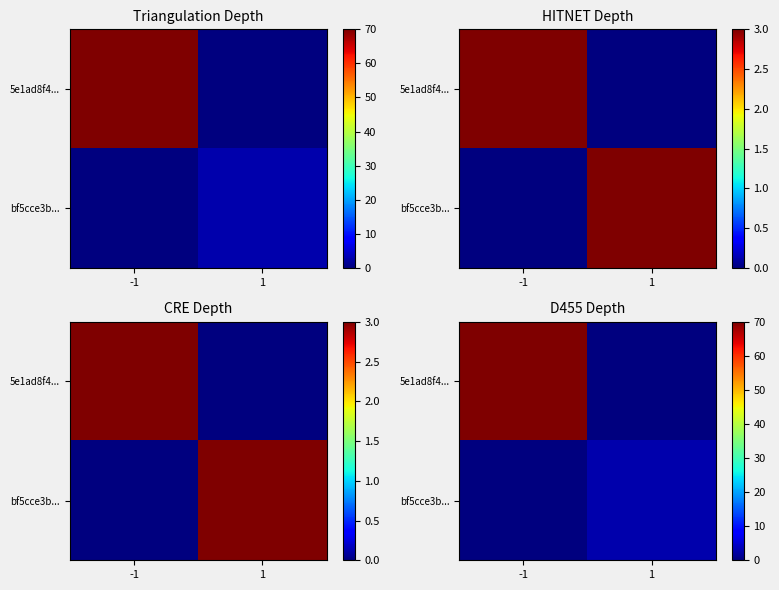

What is the spread (max minus min) of values at -1?

70